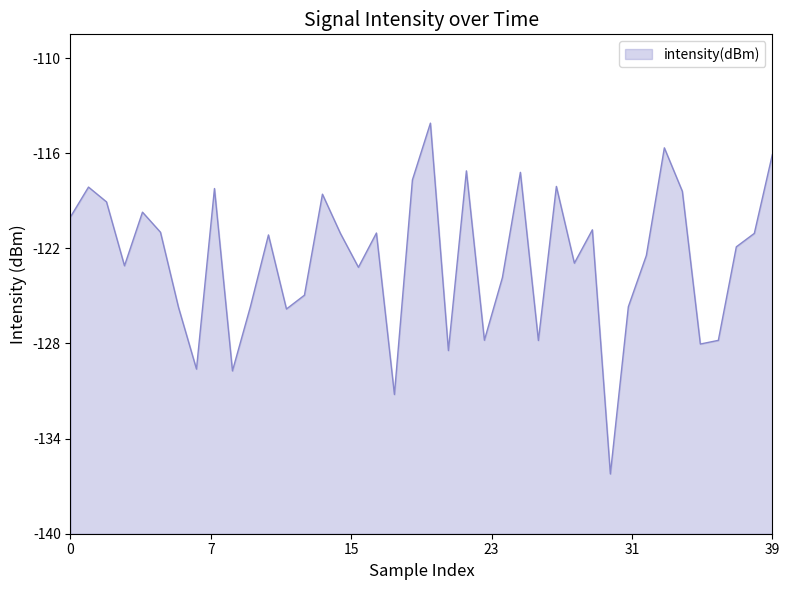

Does the chart have visible grid lines?

No